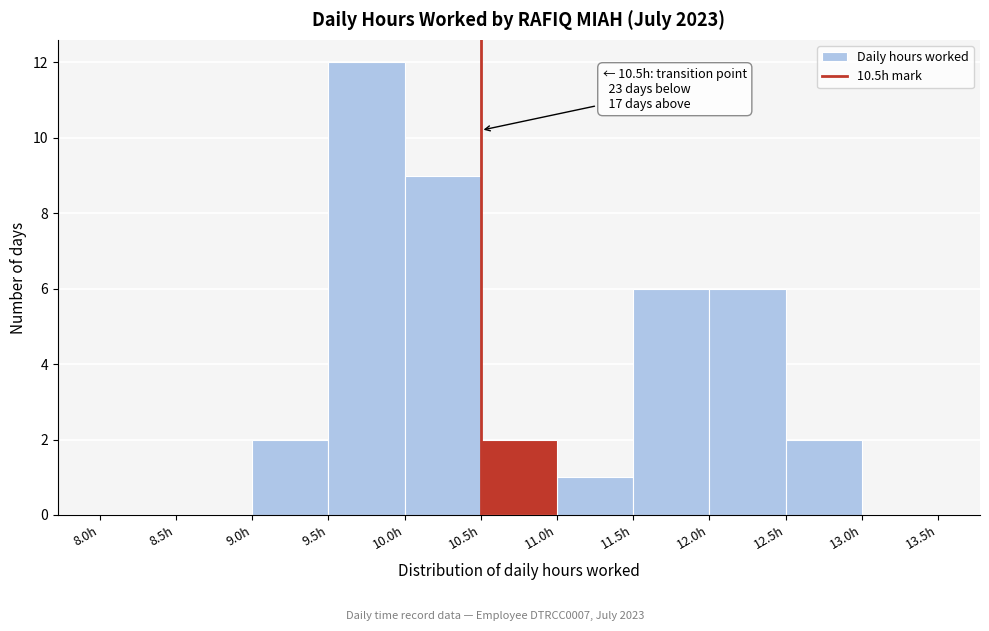

Over which range of the x-axis is the bar tallest?

9.5 to 10.0